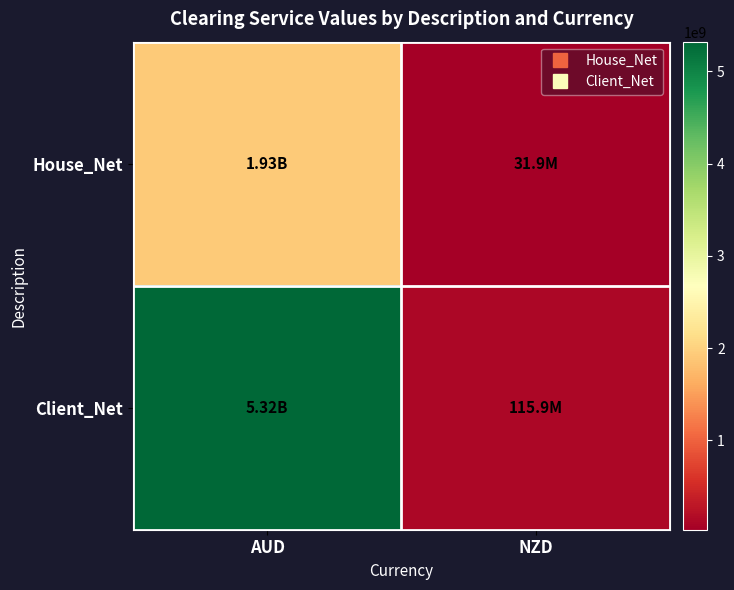

Reading left to right, list all the values displayed in this chart.

House_Net: AUD=1925065368	NZD=31894137
Client_Net: AUD=5322646910	NZD=115888108